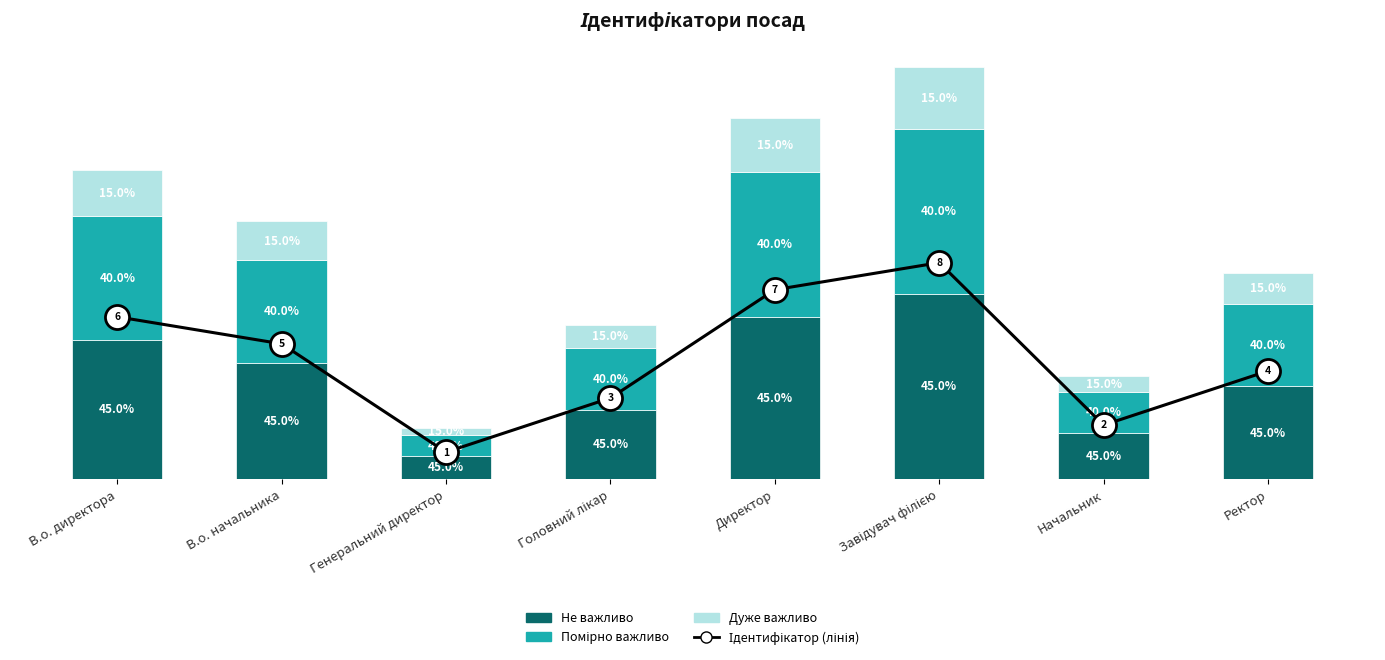

Which series reaches the minimum Y coordinate?

Дуже важливо